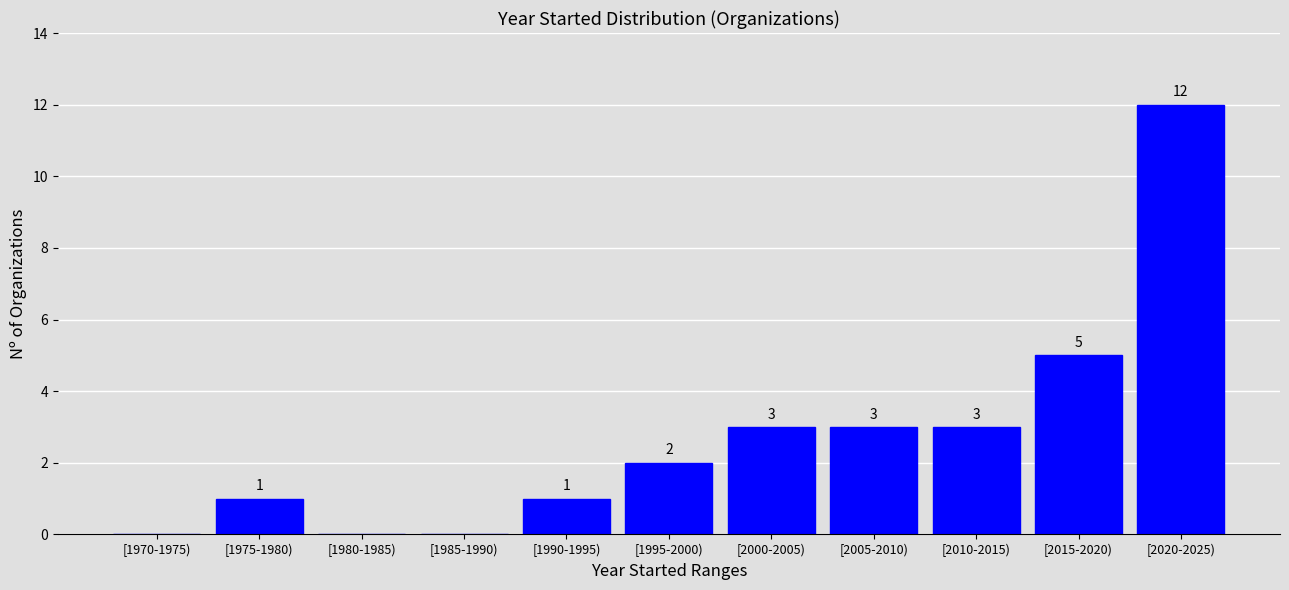

Reading right to left, extract all data points from this chart.

[2020-2025)=12	[2015-2020)=5	[2010-2015)=3	[2005-2010)=3	[2000-2005)=3	[1995-2000)=2	[1990-1995)=1	[1985-1990)=0	[1980-1985)=0	[1975-1980)=1	[1970-1975)=0